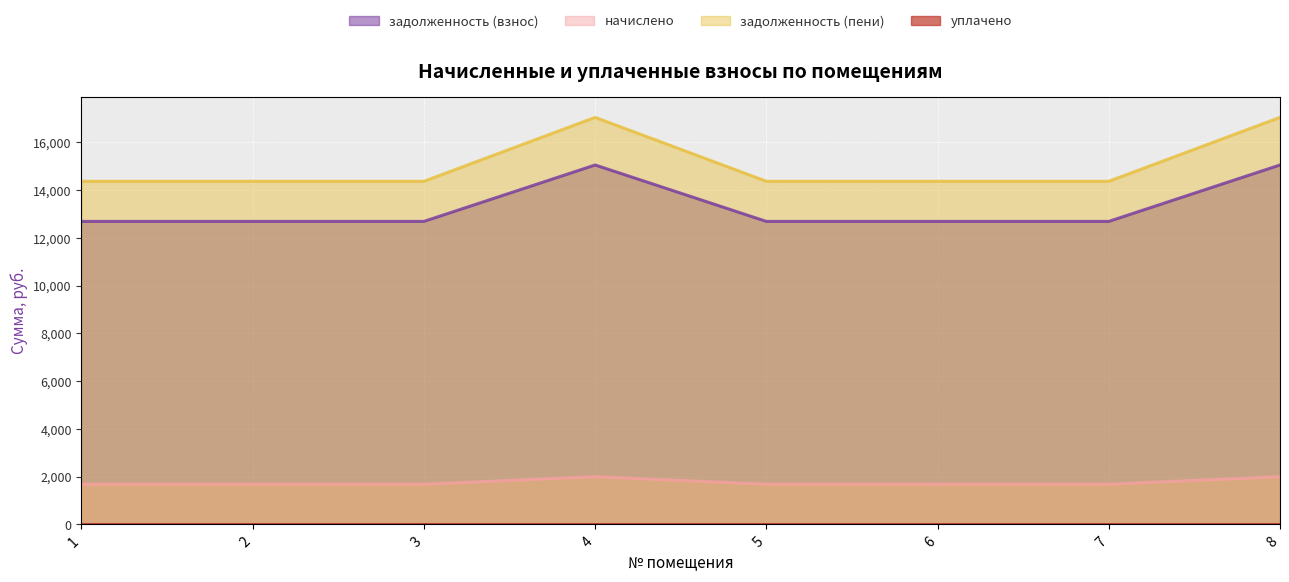

Read the задолженность (взнос) value at 7.

12685.9